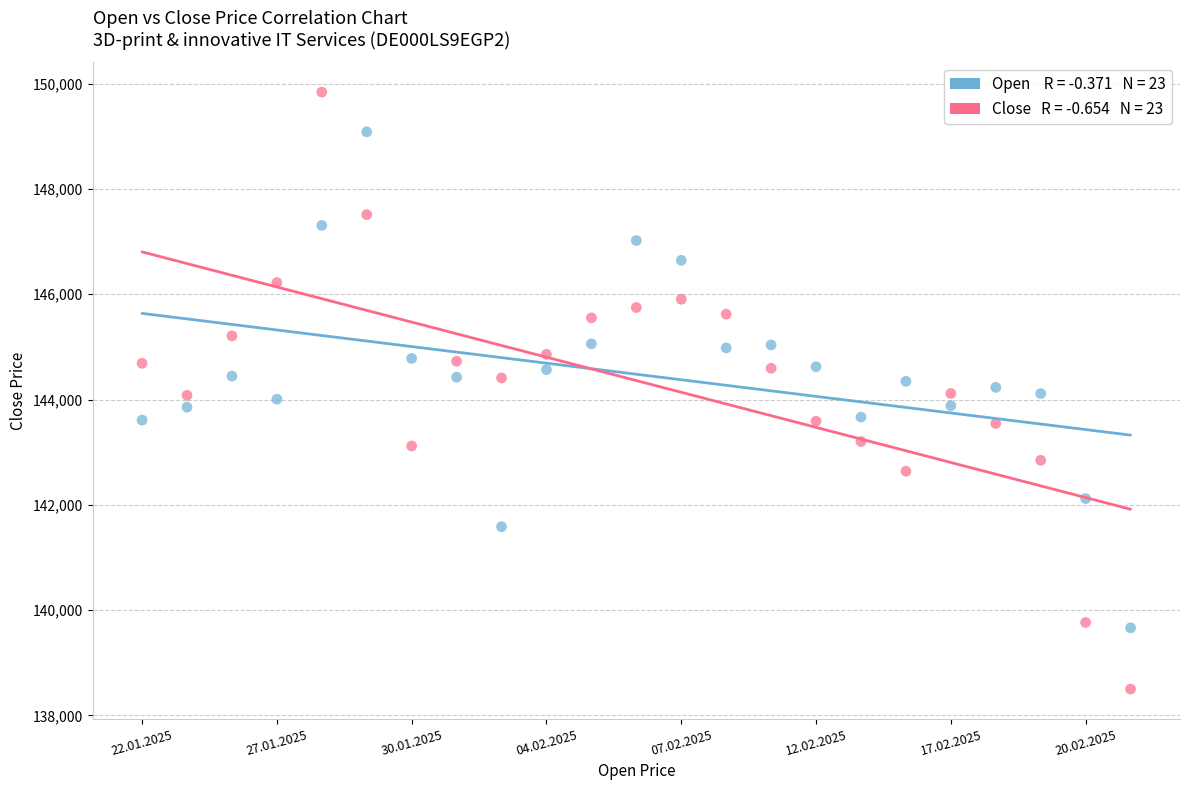

Across all data points, what is the range of Y values (max minus min)?

11339